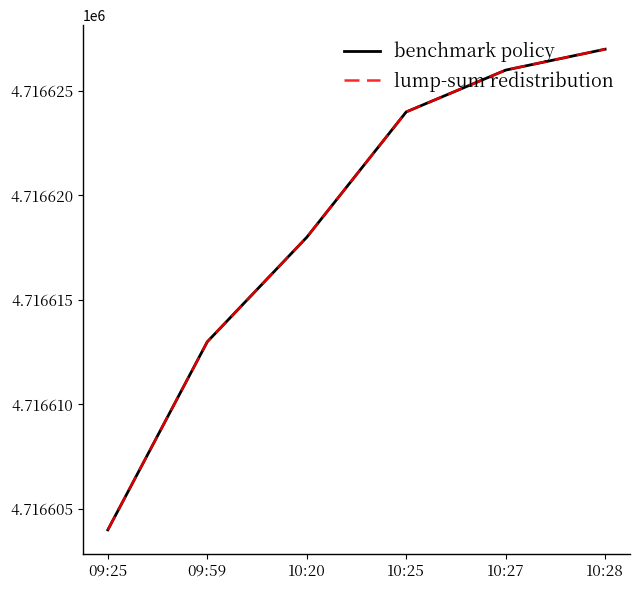

Does the chart have visible grid lines?

No